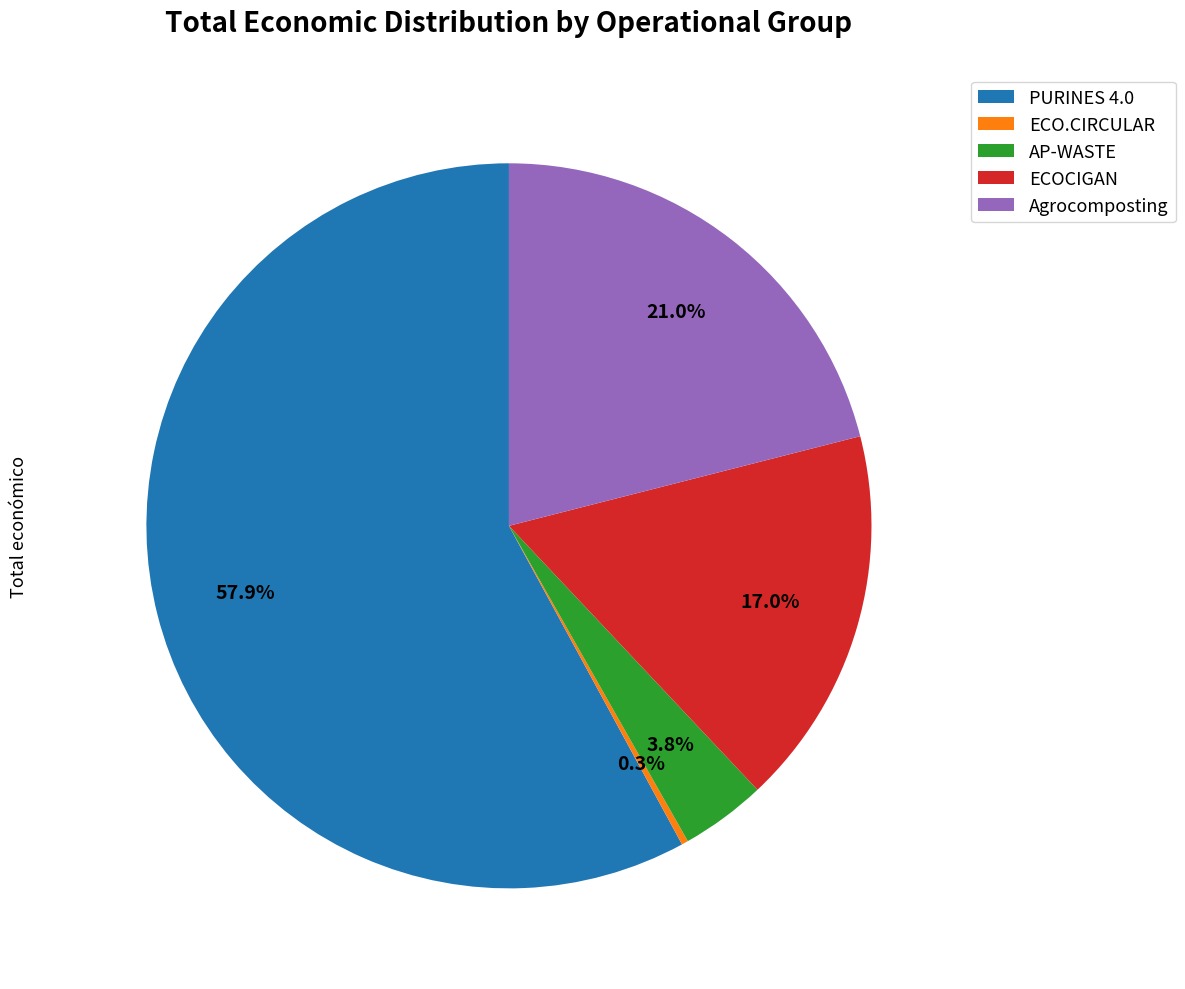

Which slice is the largest?

PURINES 4.0